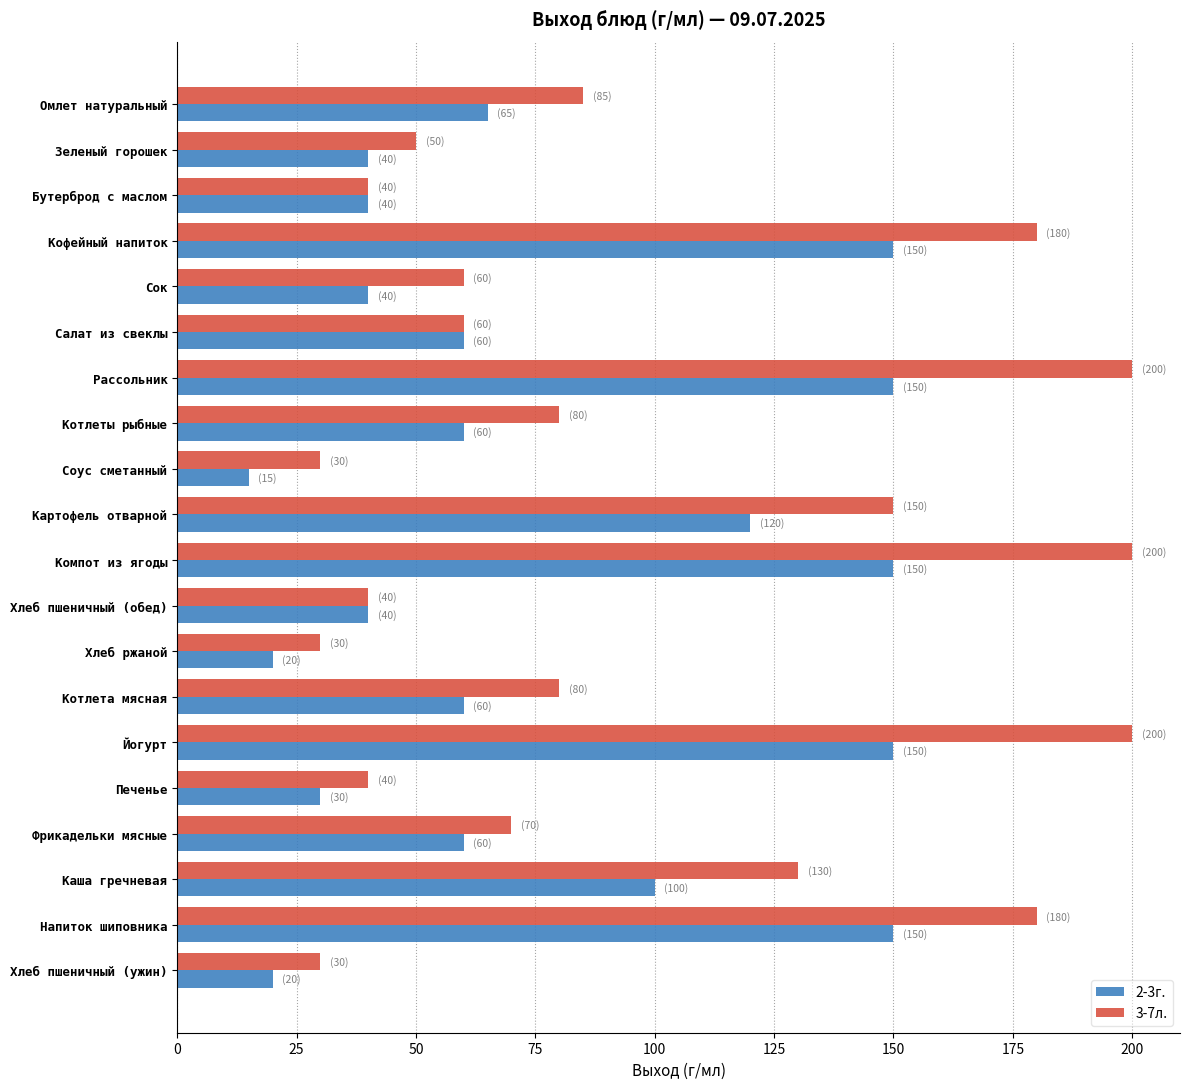

What is the minimum value shown in the chart?

15